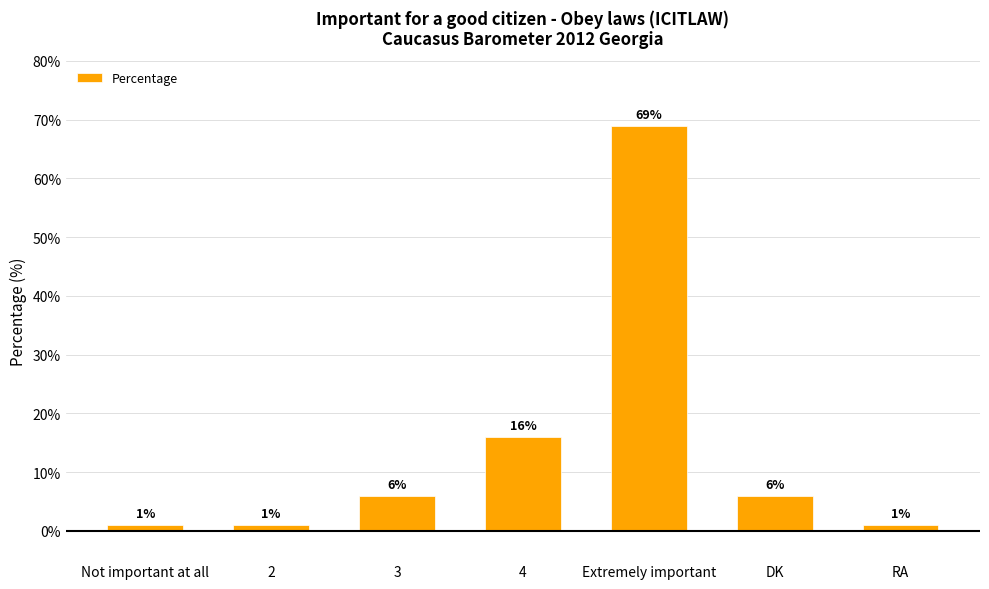

What is the maximum value shown in the chart?

69